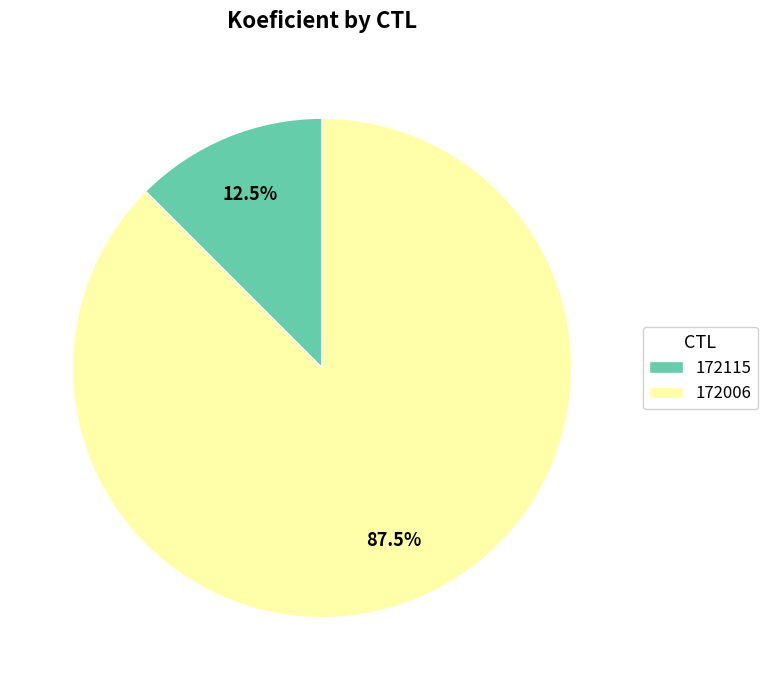

Is the sum of 172006 and 172115 greater than half?

Yes